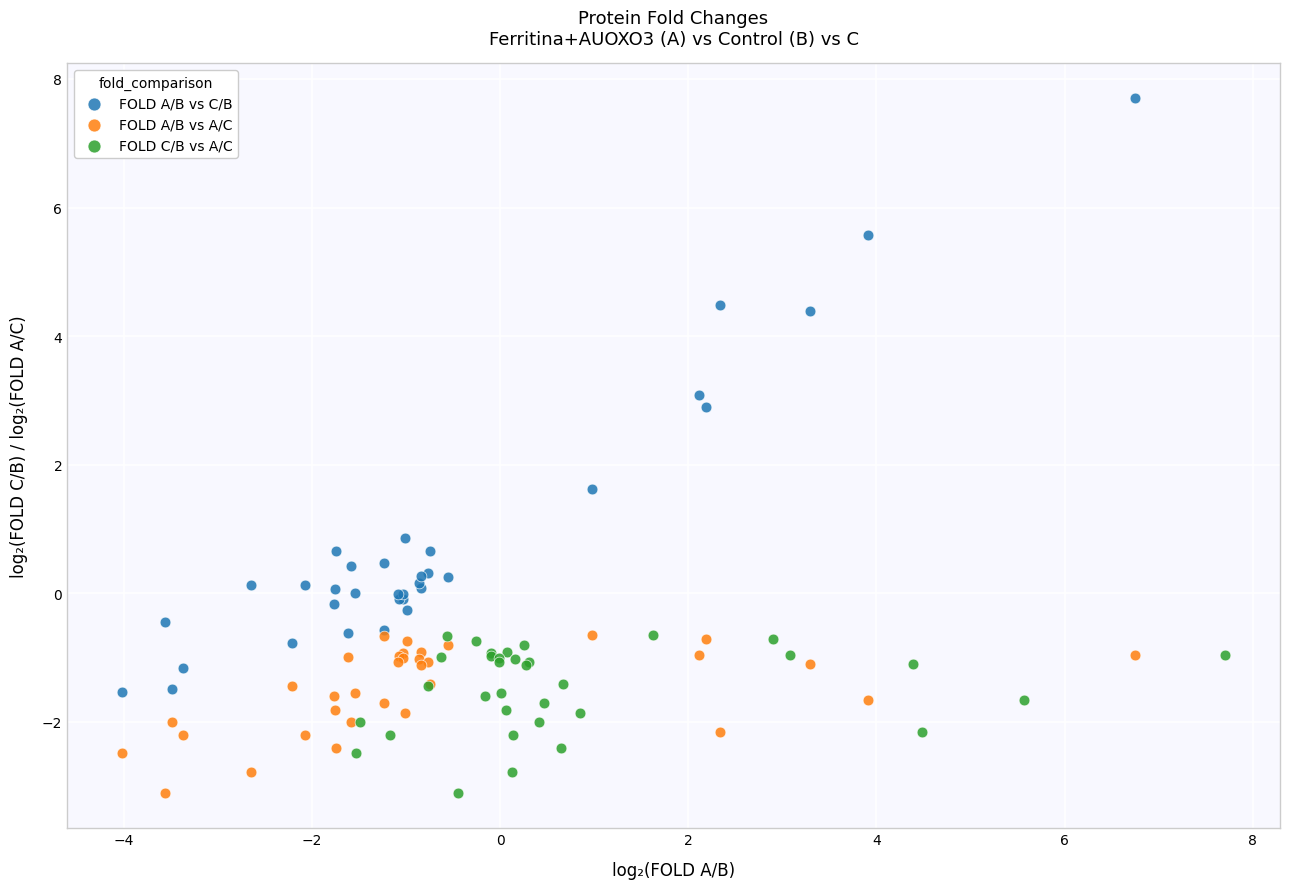

Which series has the largest Y range (max minus min)?

FOLD A/B vs C/B